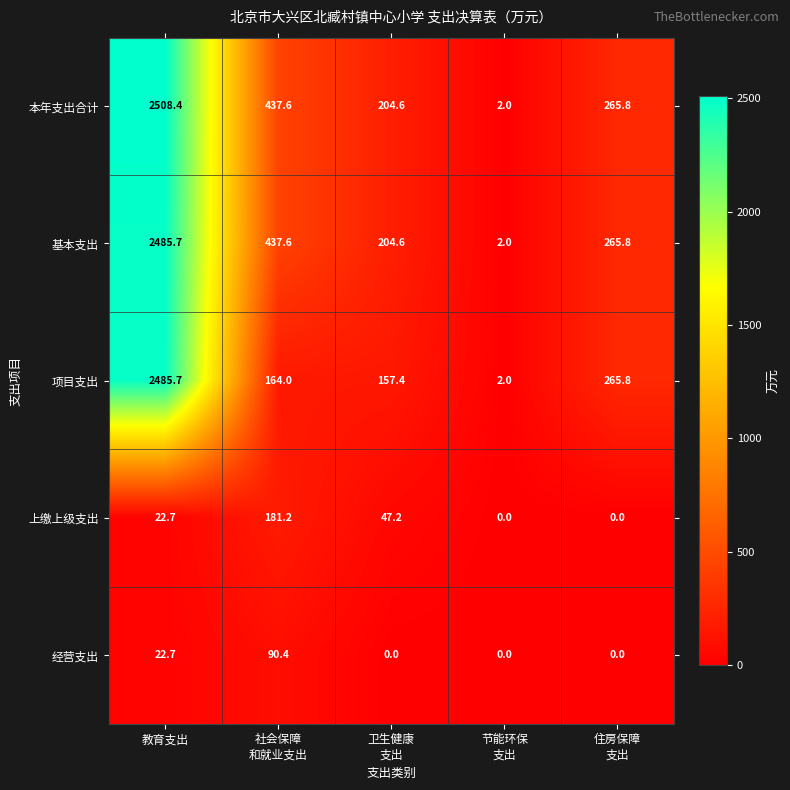

What is the difference between the highest and lowest values at 教育支出?

2485.7